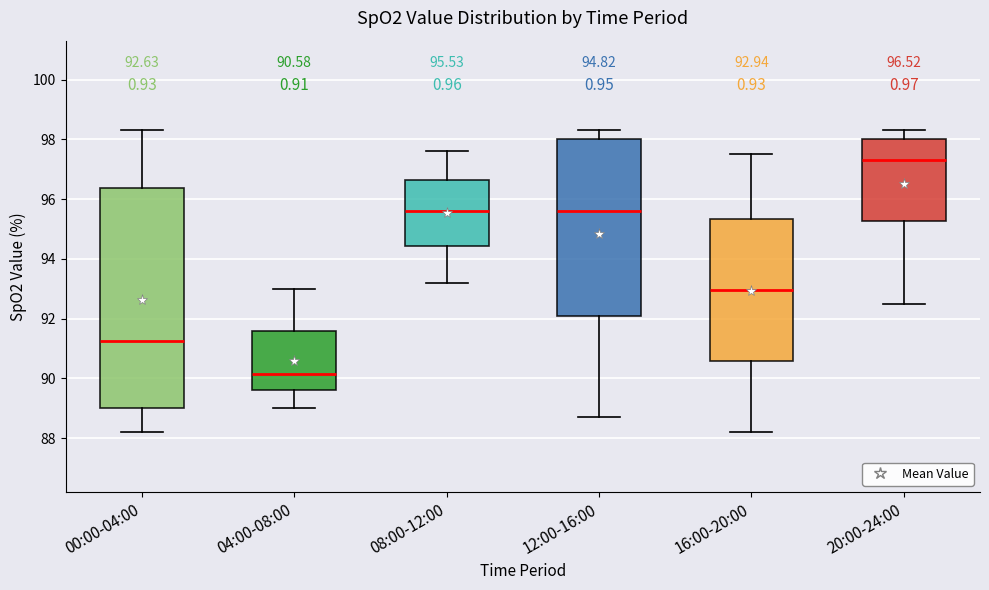

Which box's median line is the highest?

20:00-24:00